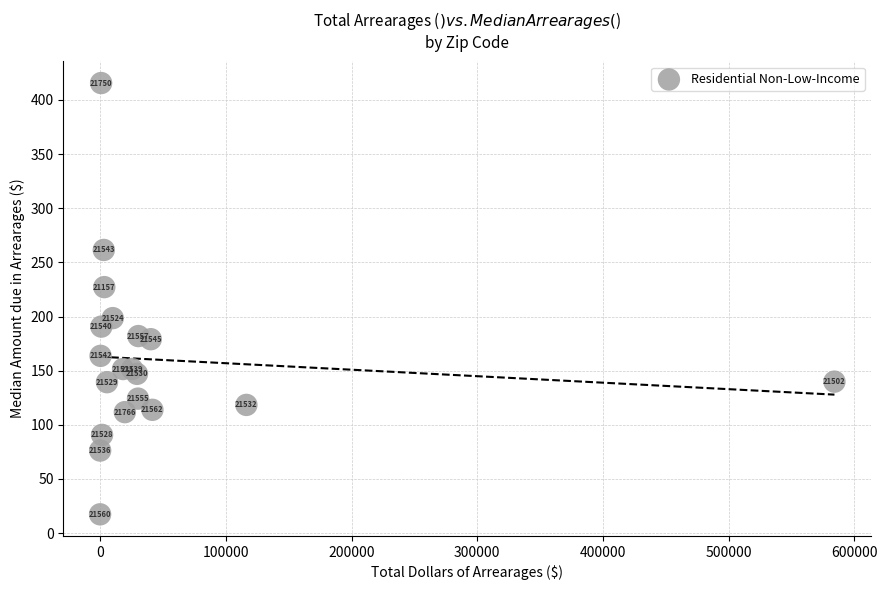

What Y value in the scatter plot is closest to 216?

227.2